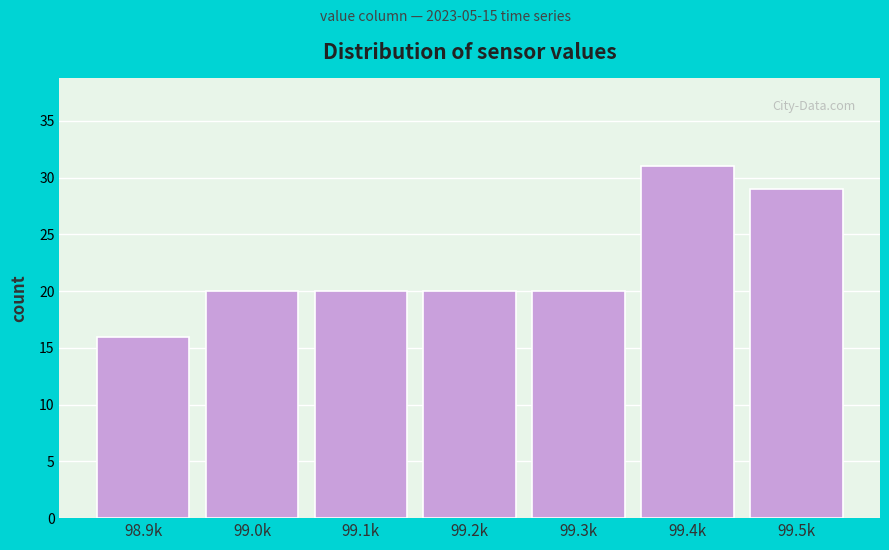

Reading left to right, list all the values displayed in this chart.

98.9k=16	99.0k=20	99.1k=20	99.2k=20	99.3k=20	99.4k=31	99.5k=29